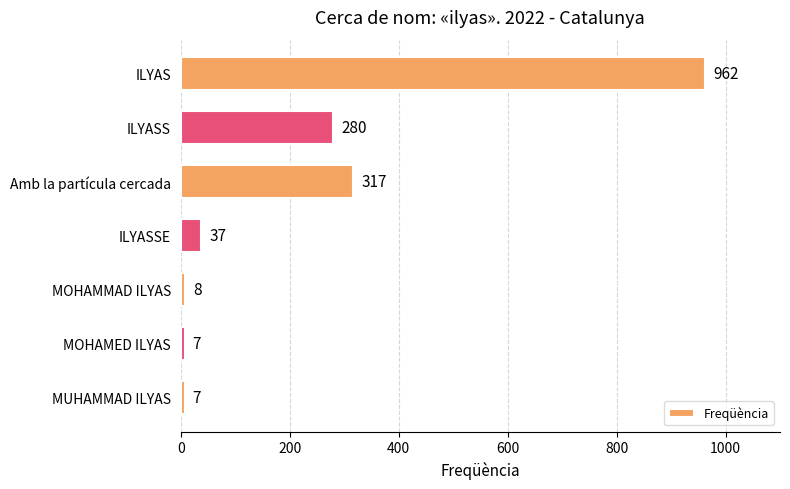

Reading bottom to top, list all the values displayed in this chart.

7	7	8	37	317	280	962